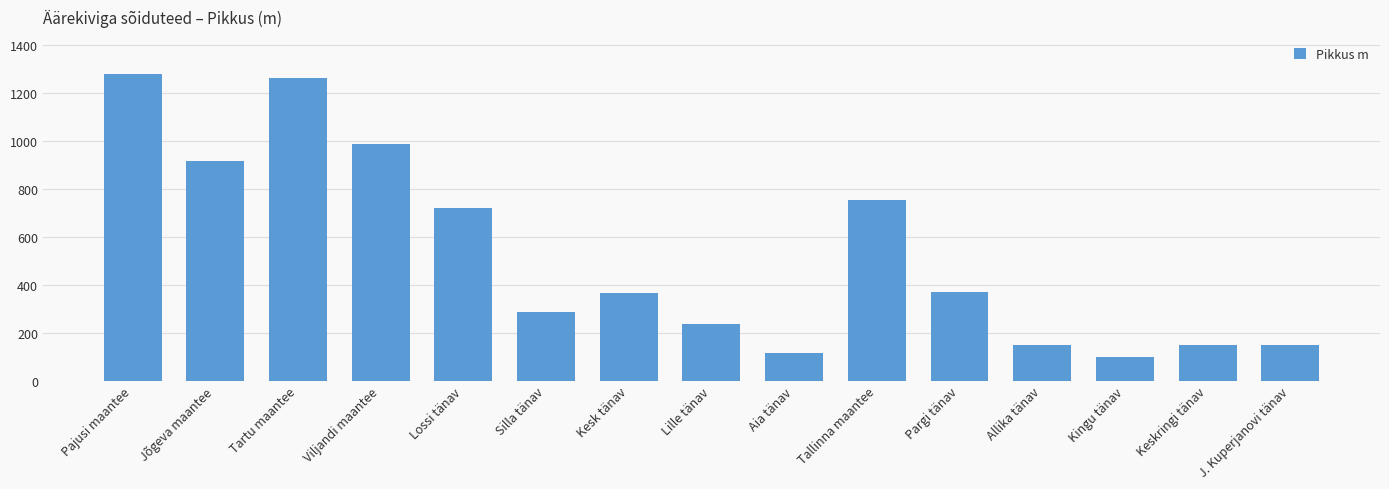

The chart shows a value of 917 at Jõgeva maantee. True or false?

True